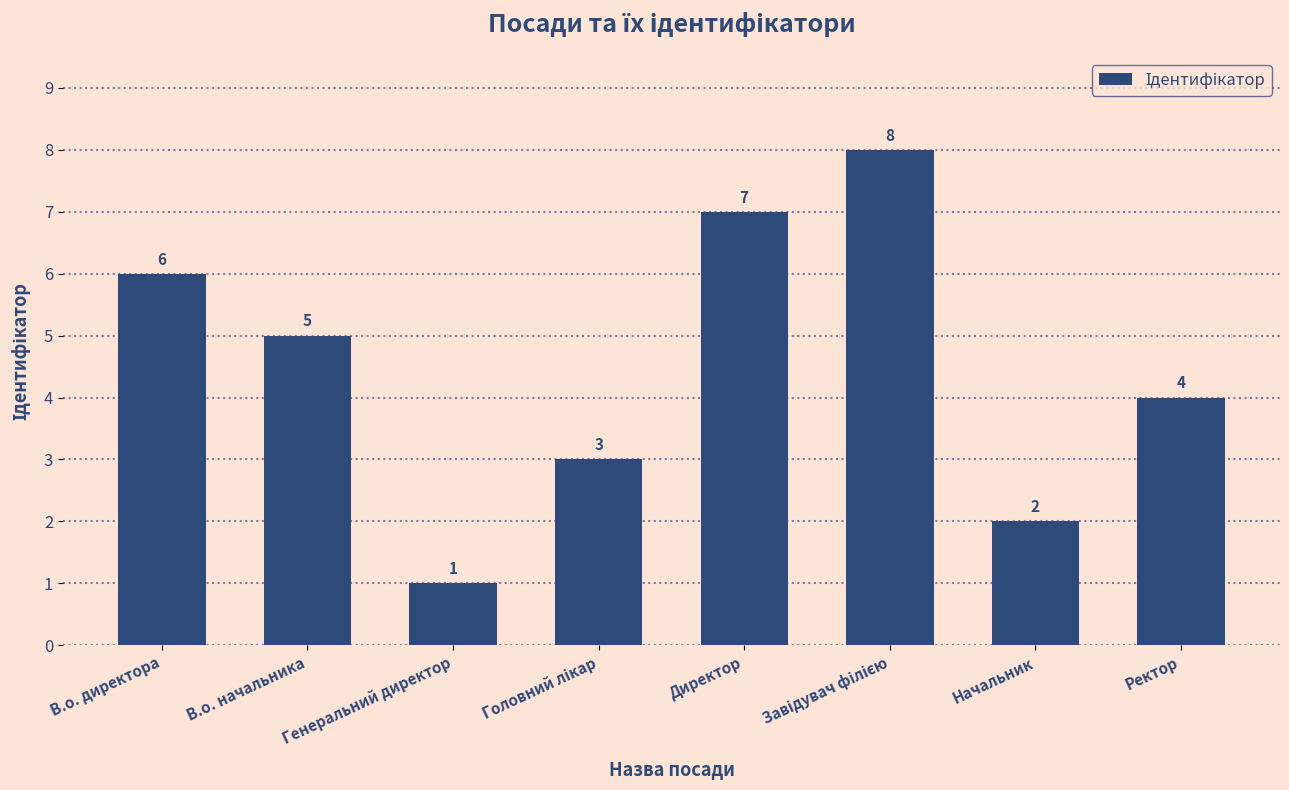

Count the number of data series in this chart.

1